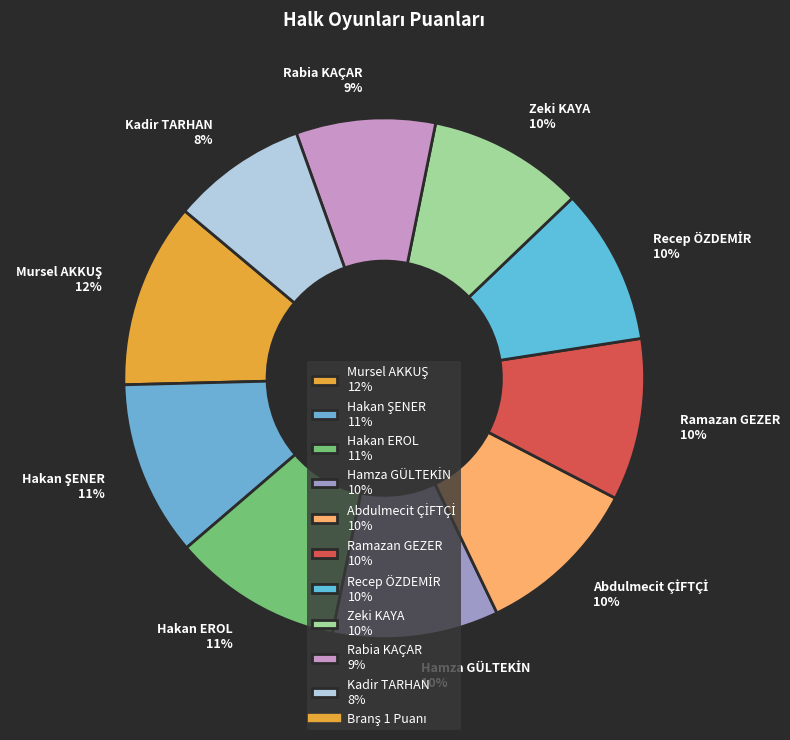

How many segments does this pie chart have?

10